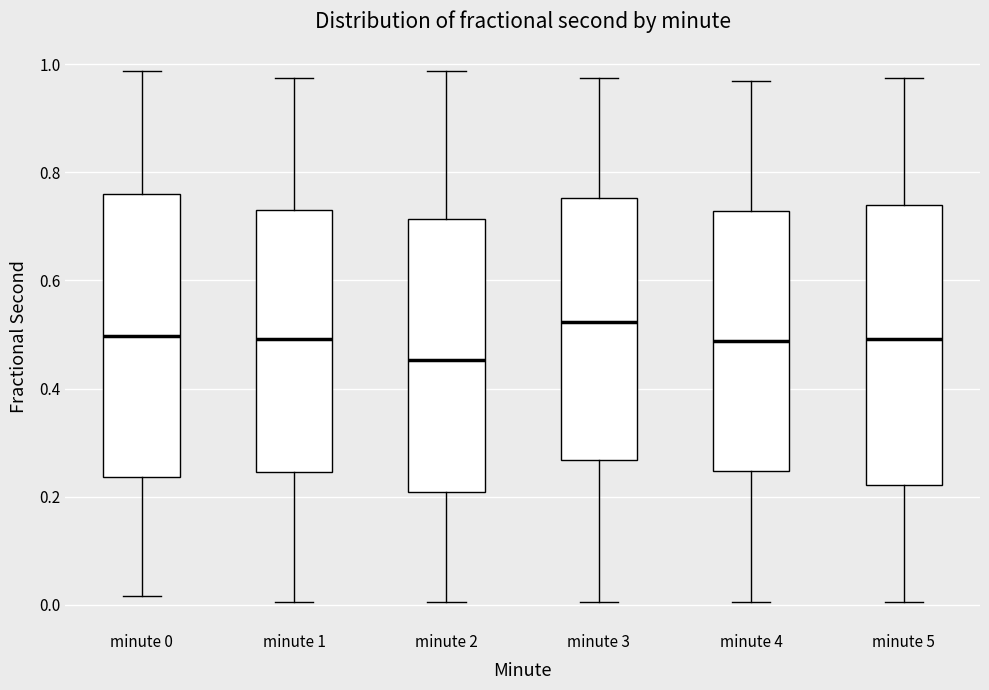

Reading left to right, read every box against the y-axis: the position of its median line, the range the box covers, and the ends of its whiskers. The values are not printed on the chart, so give them approximately, as read against the axis.

minute 0: median 0.50, box 0.24 to 0.76, whiskers 0.02 to 0.98
minute 1: median 0.50, box 0.24 to 0.72, whiskers 0.00 to 0.98
minute 2: median 0.46, box 0.20 to 0.72, whiskers 0.00 to 0.98
minute 3: median 0.52, box 0.26 to 0.76, whiskers 0.00 to 0.98
minute 4: median 0.48, box 0.24 to 0.72, whiskers 0.00 to 0.96
minute 5: median 0.50, box 0.22 to 0.74, whiskers 0.00 to 0.98